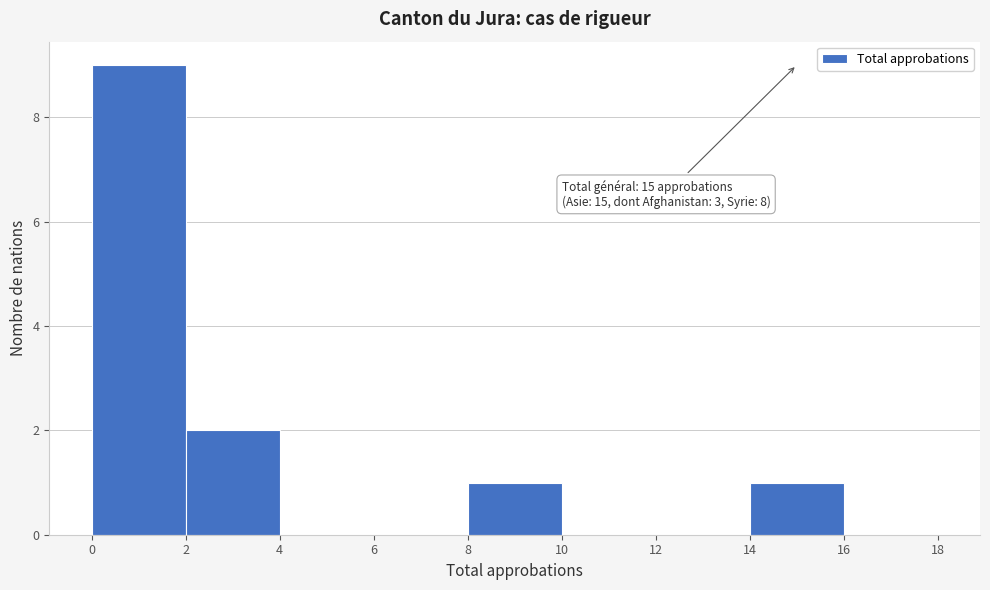

Which range on the x-axis has the tallest bar?

0 to 2